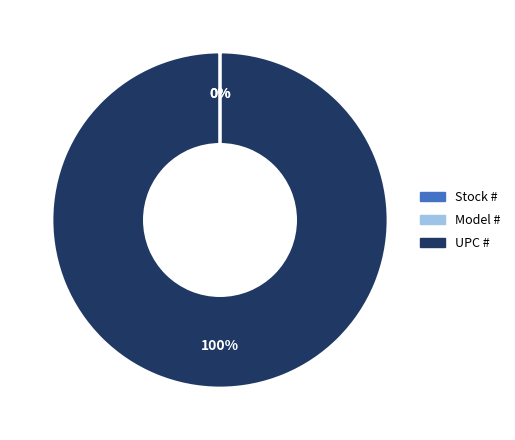

Which category has the biggest portion of the pie?

UPC #